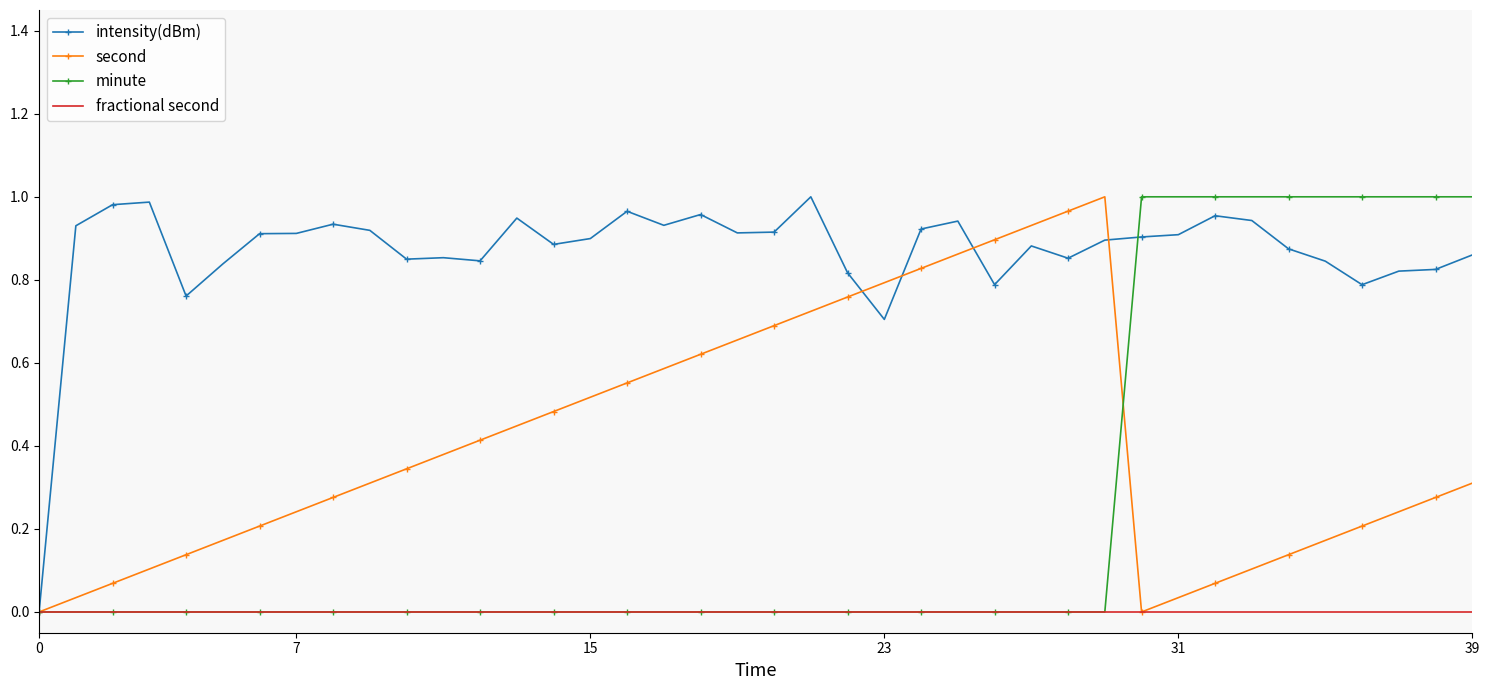

List the series in order of their overall mean, highest first.

intensity(dBm), second, minute, fractional second